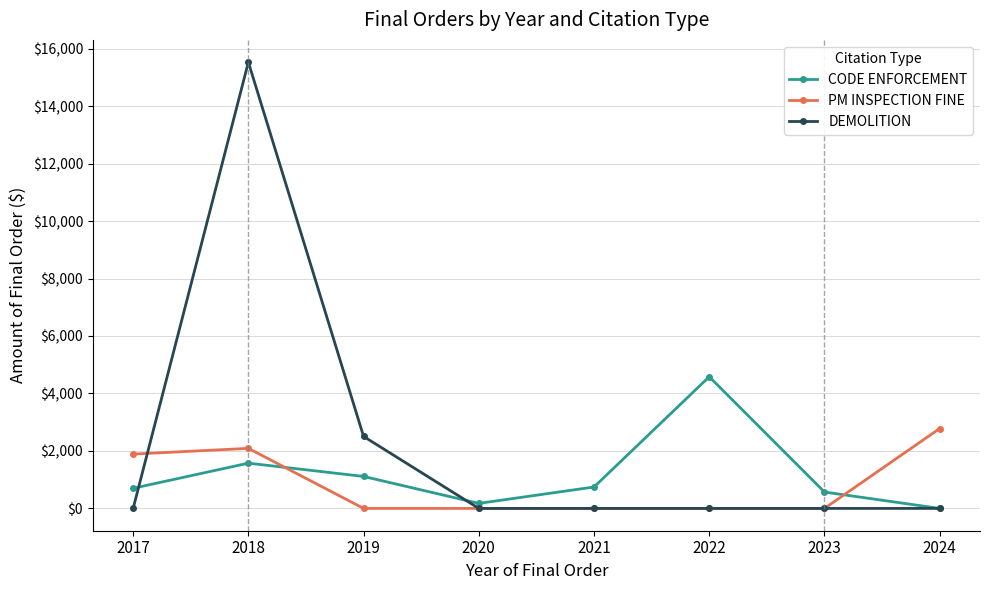

Where is PM INSPECTION FINE nearest to the value 1390?

2017